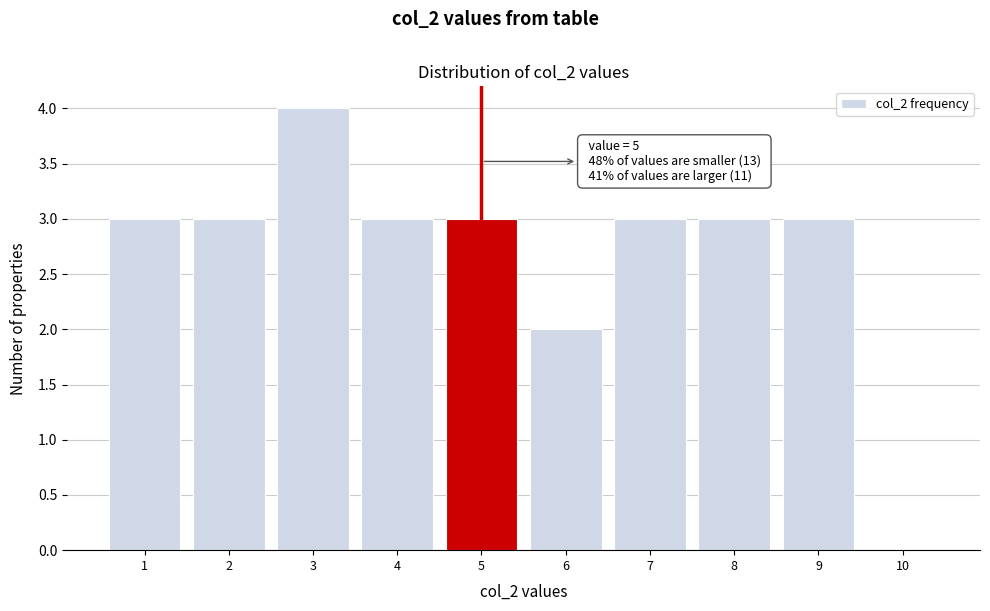

Which range on the x-axis has the tallest bar?

2.5 to 3.5